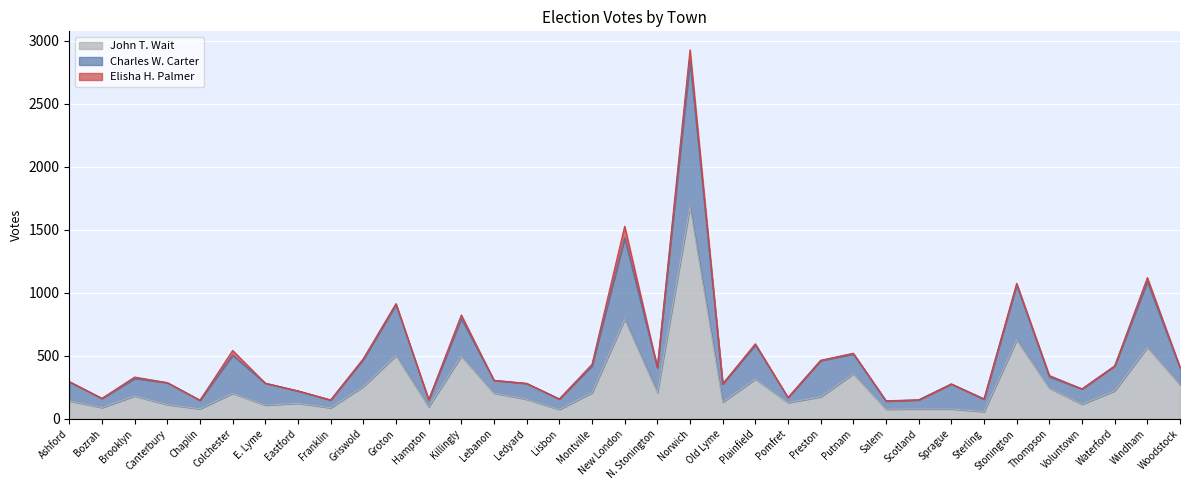

At which category is the sum across all series the highest?

Norwich